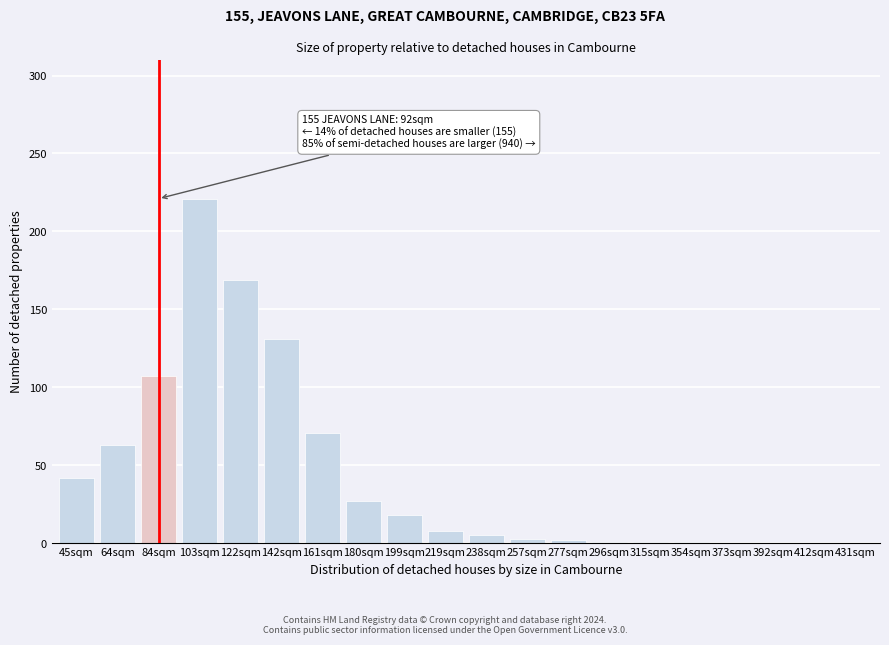

What is the approximate value at 180sqm?

27